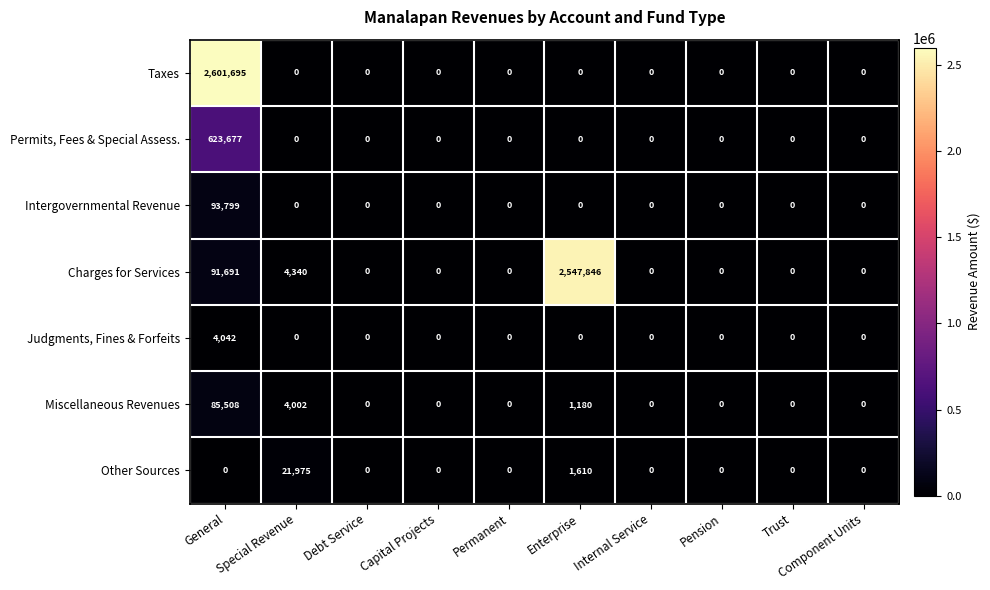

At which category is the sum across all series the highest?

General